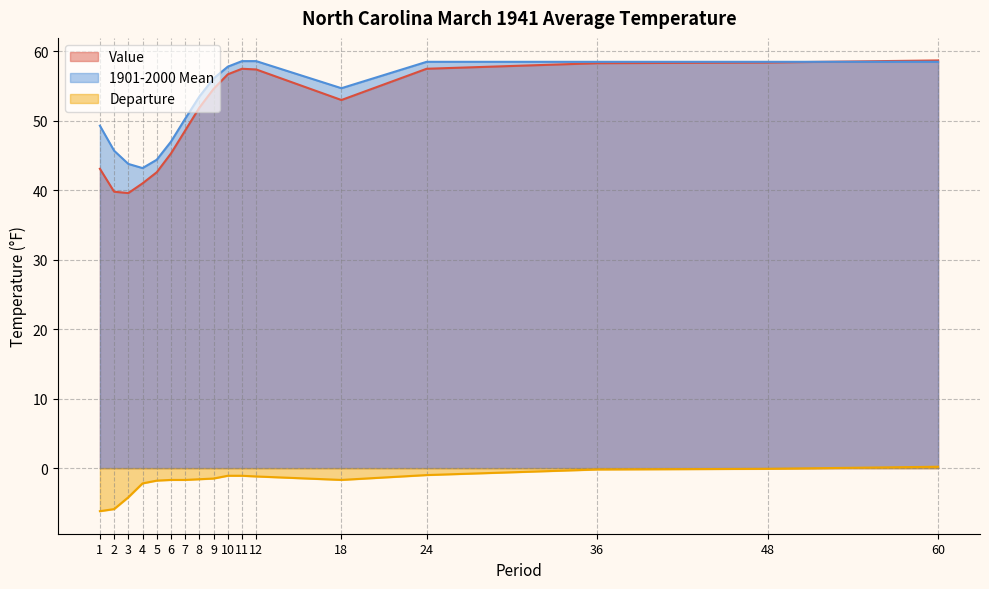

How many lines are shown in the chart?

3